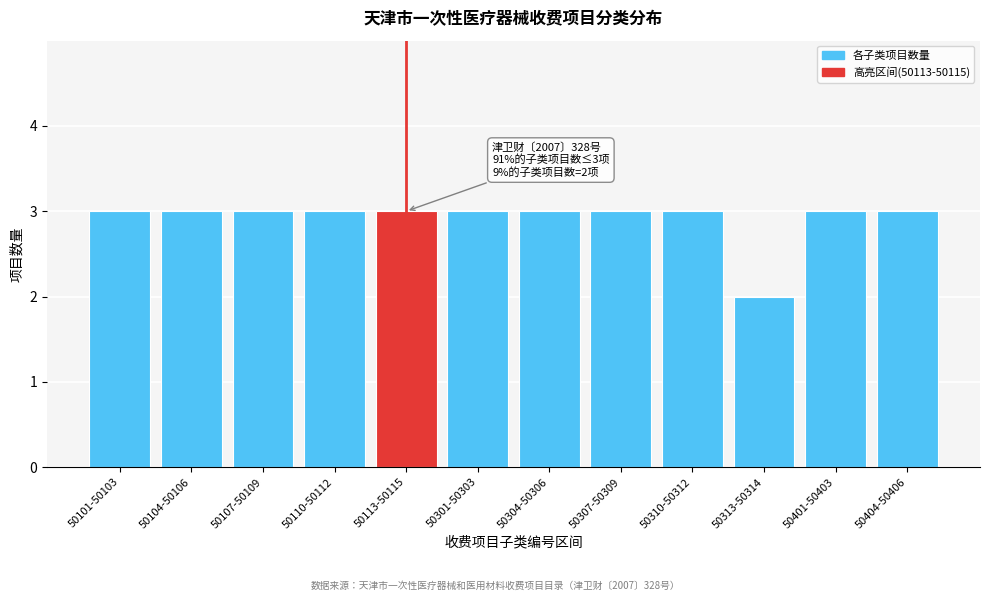

Reading left to right, what are all the values shown in this chart?

50101-50103=3	50104-50106=3	50107-50109=3	50110-50112=3	50113-50115=3	50301-50303=3	50304-50306=3	50307-50309=3	50310-50312=3	50313-50314=2	50401-50403=3	50404-50406=3